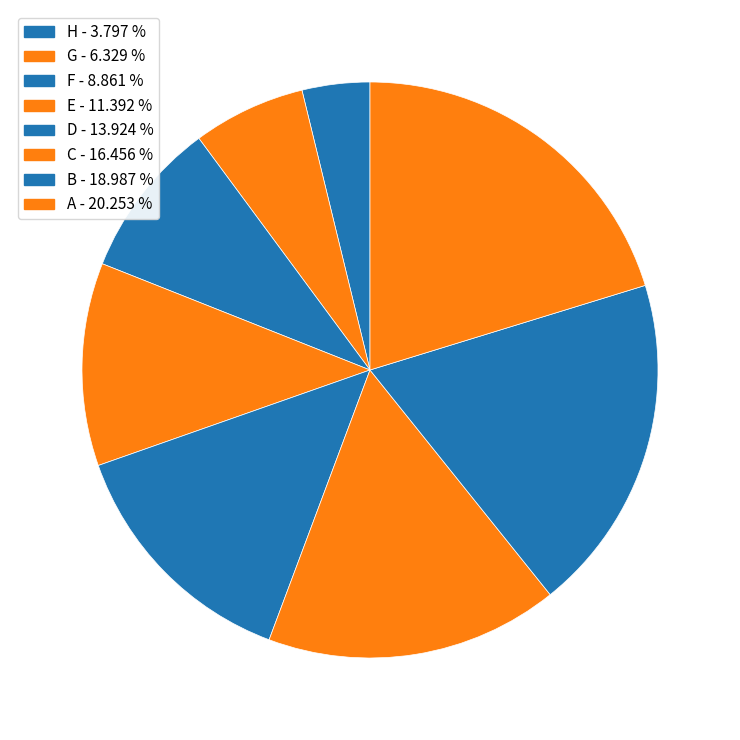

How many segments does this pie chart have?

8